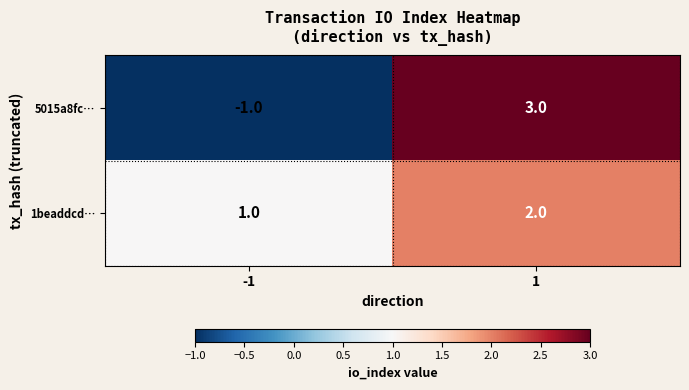

Rank the series by their maximum value, from lowest to highest.

1beaddcd…, 5015a8fc…